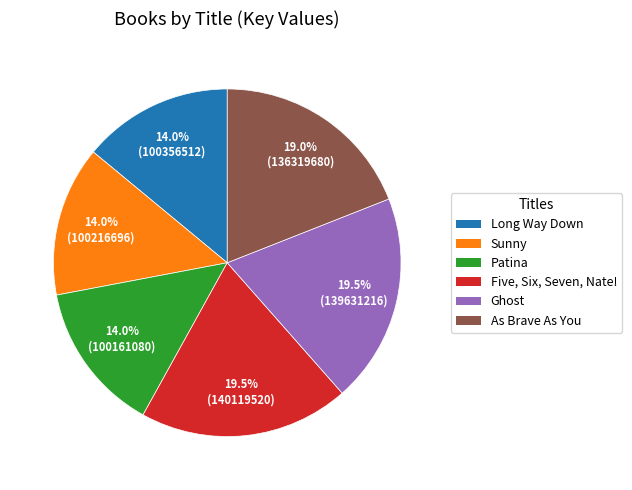

To the nearest percent, what is the difference between the As Brave As You and Sunny slice percentages?

5%